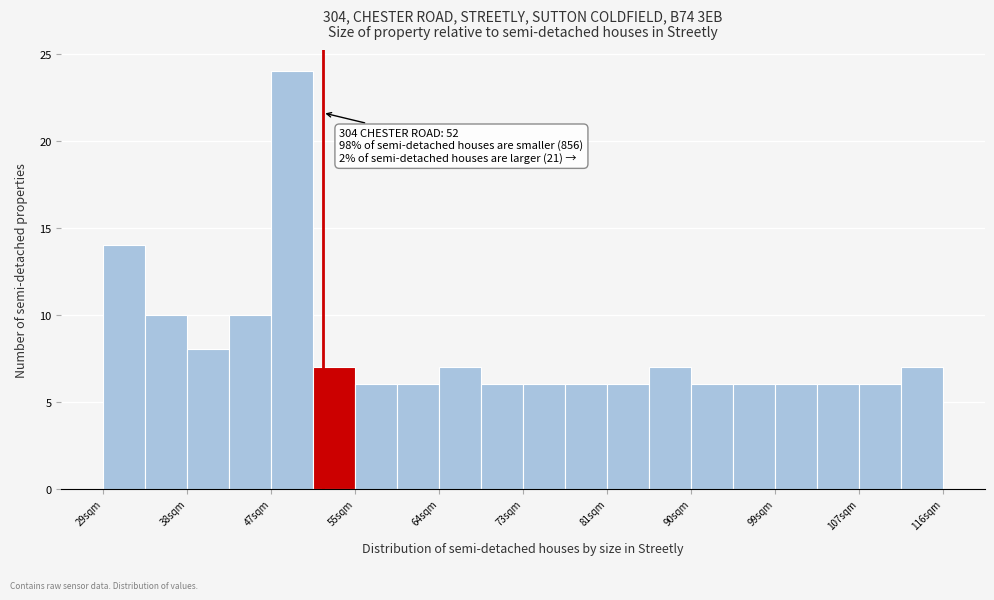

Over which range of the x-axis is the bar tallest?

47 to 51